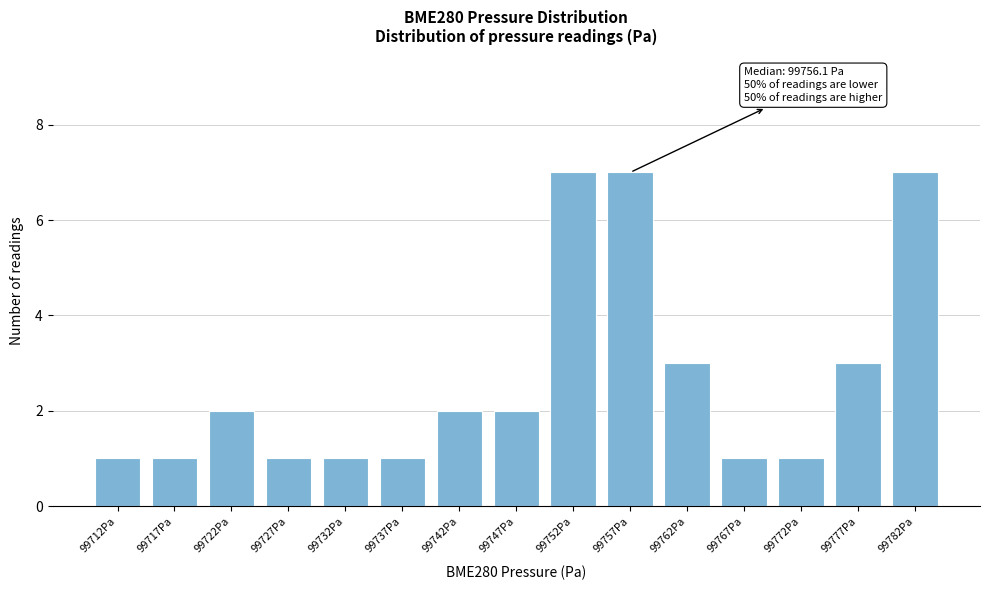

Reading left to right, what are all the values shown in this chart?

99712Pa=1	99717Pa=1	99722Pa=2	99727Pa=1	99732Pa=1	99737Pa=1	99742Pa=2	99747Pa=2	99752Pa=7	99757Pa=7	99762Pa=3	99767Pa=1	99772Pa=1	99777Pa=3	99782Pa=7